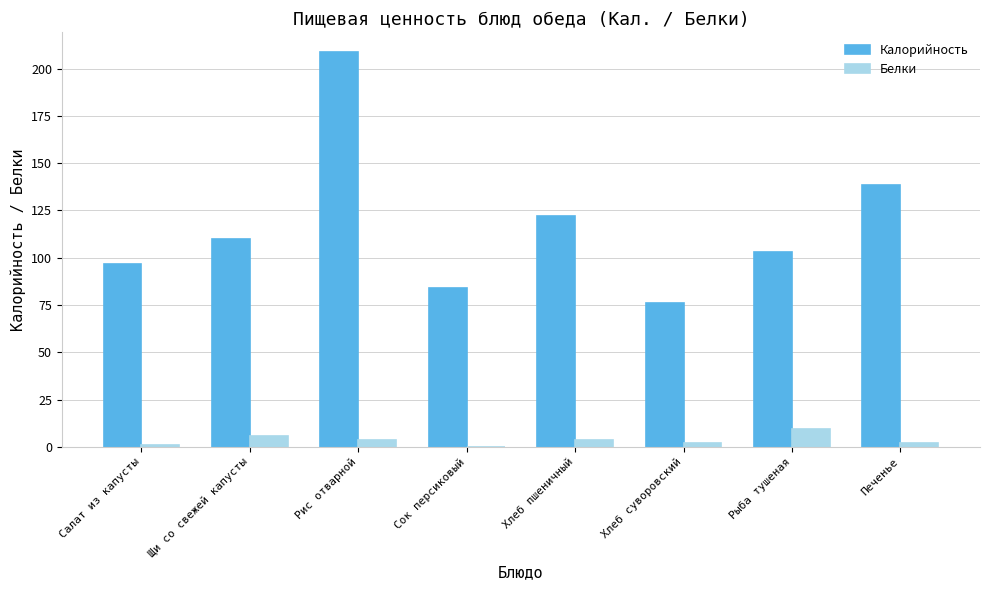

How many groups of bars are there?

8